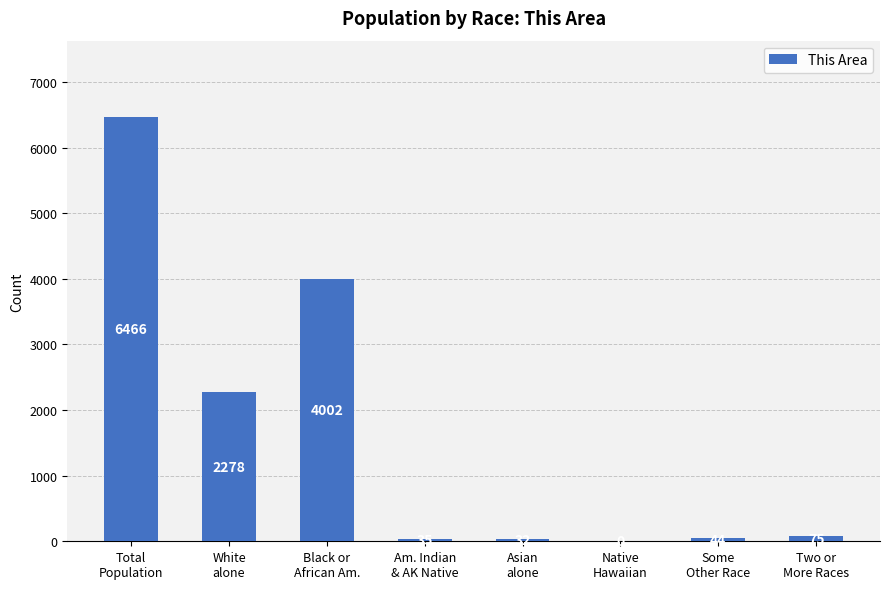

What is the greatest value displayed?

6466